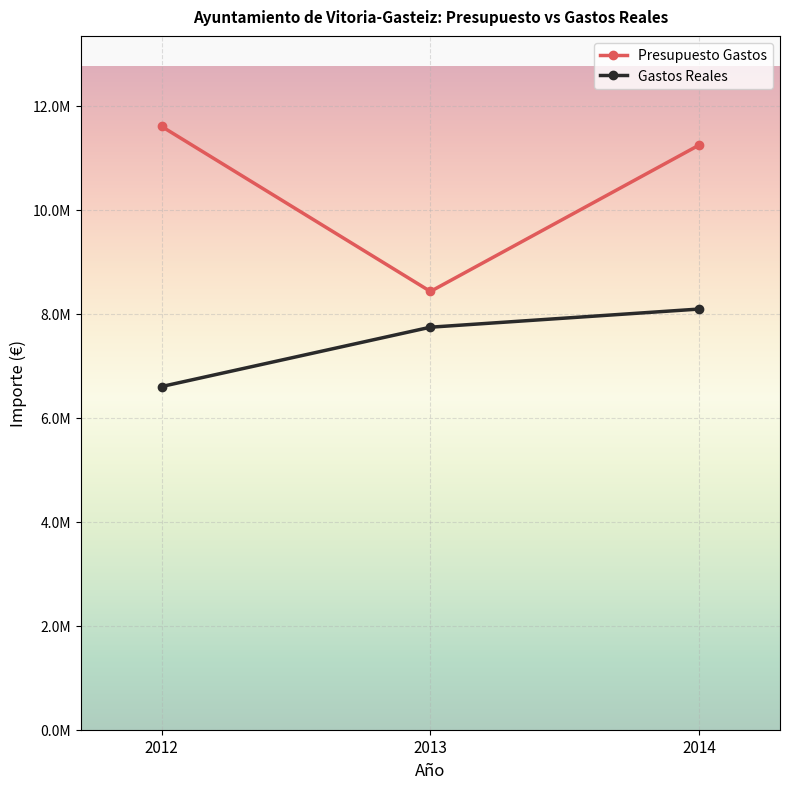

The value of Presupuesto Gastos at 2014 is 6198812.9. True or false?

False